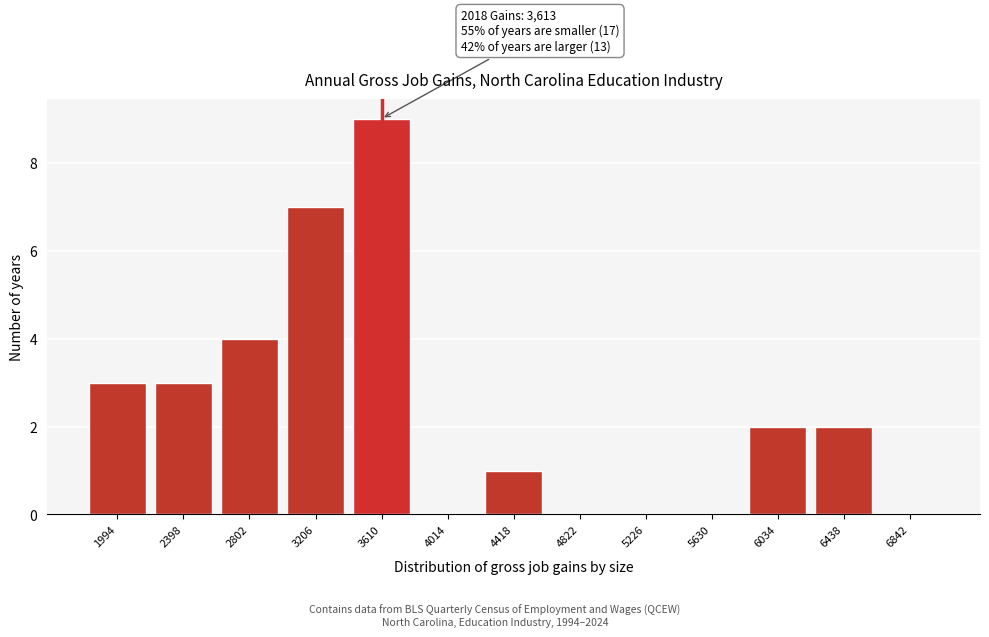

Reading left to right, transcribe all the data shown in this chart.

1994=3	2398=3	2802=4	3206=7	3610=9	4014=0	4418=1	4822=0	5226=0	5630=0	6034=2	6438=2	6842=0